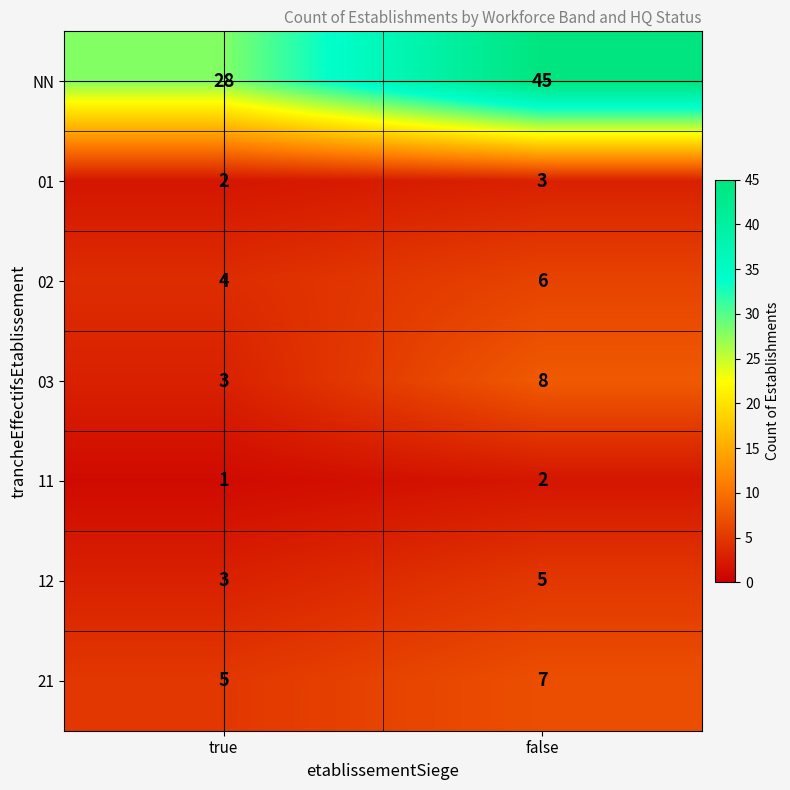

Reading right to left, what are all the values shown in this chart?

NN: false=45	true=28
01: false=3	true=2
02: false=6	true=4
03: false=8	true=3
11: false=2	true=1
12: false=5	true=3
21: false=7	true=5